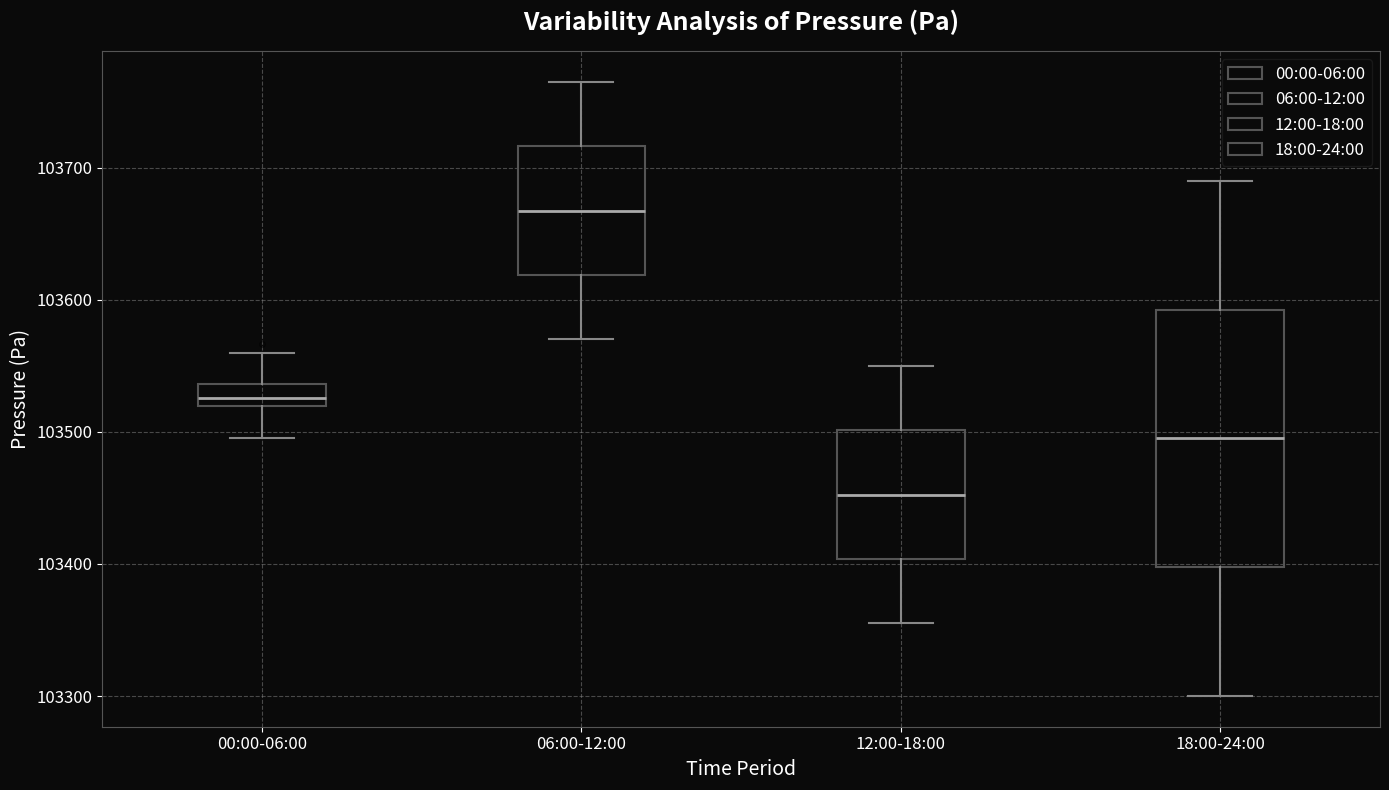

Which box has the highest median line?

06:00-12:00